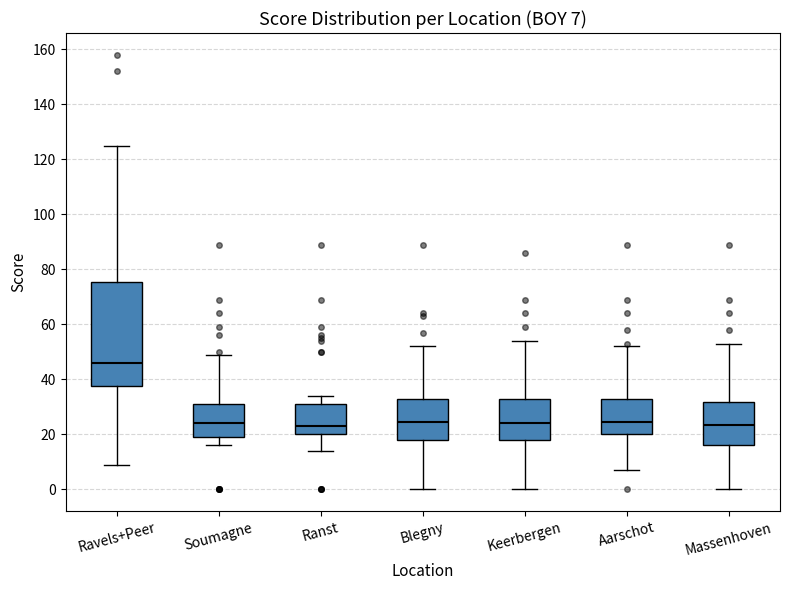

Which box is the tallest, from its lower edge to its upper edge?

Ravels+Peer